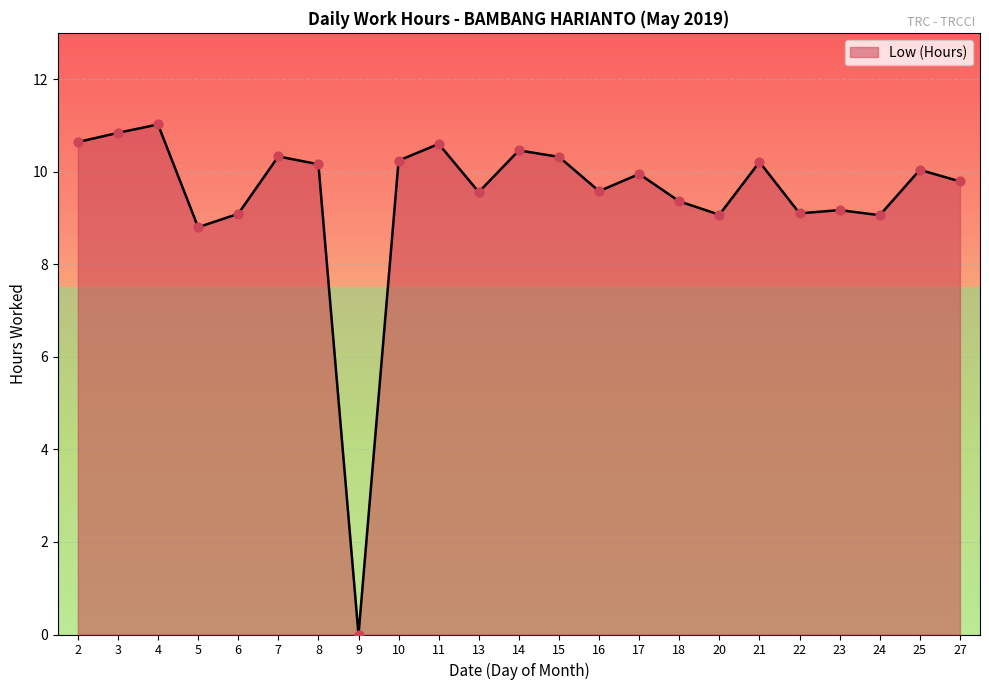

Between 27 and 22, which is larger?

27